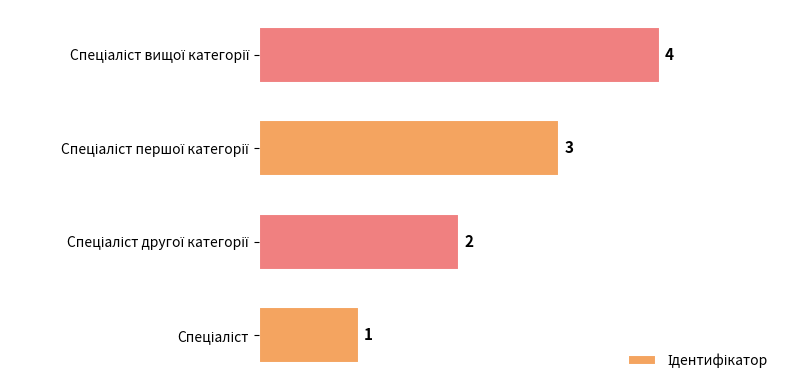

How many values are between 2 and 4?

3